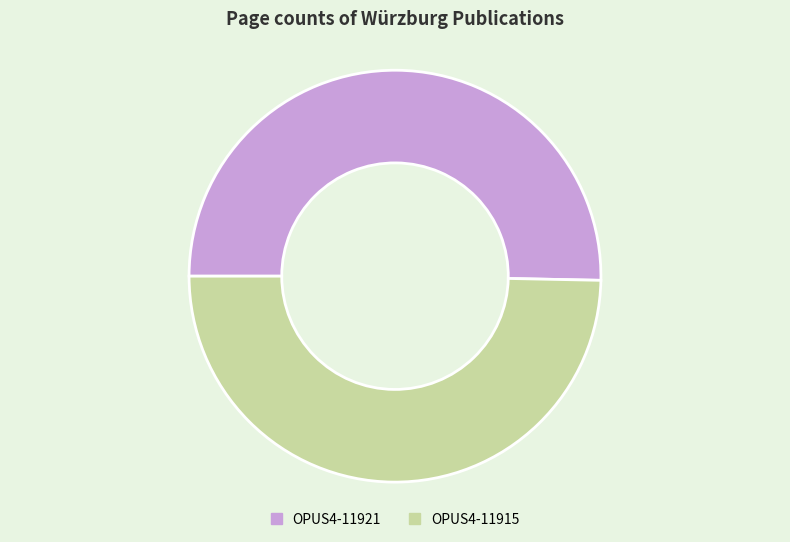

Do OPUS4-11915 and OPUS4-11921 together represent more than half of the pie?

Yes